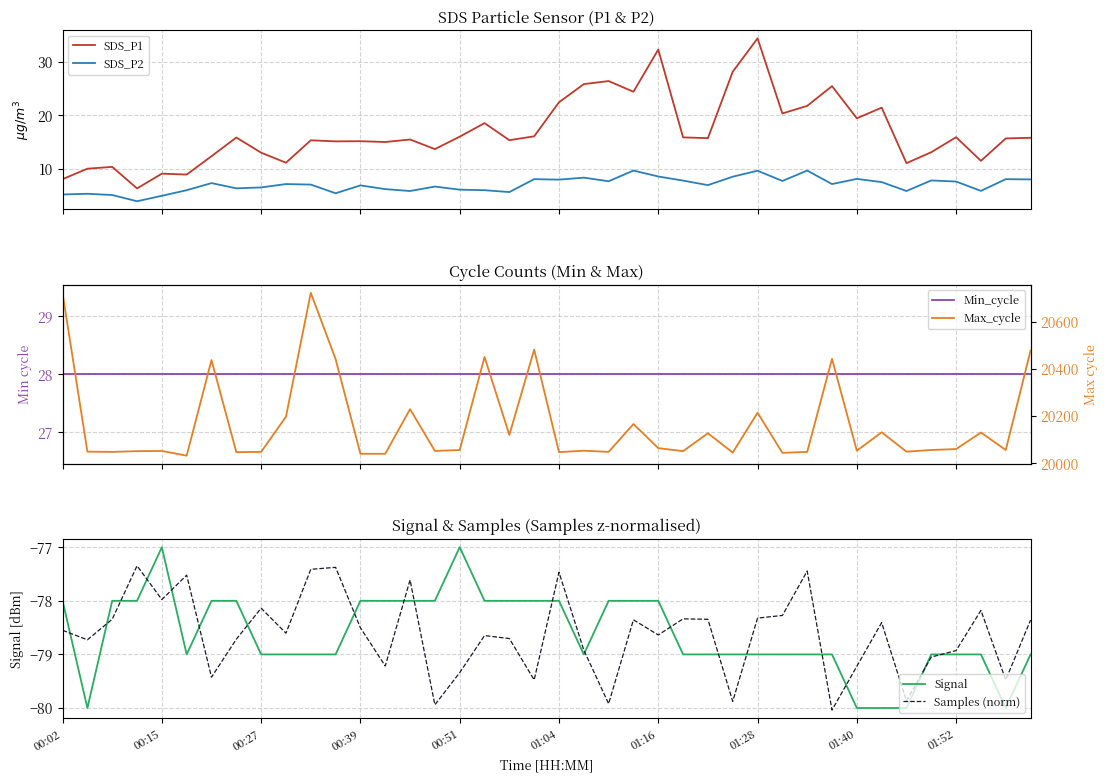

Rank the series by their maximum value, from highest to lowest.

Max_cycle, SDS_P1, Min_cycle, SDS_P2, Signal, Samples (norm)